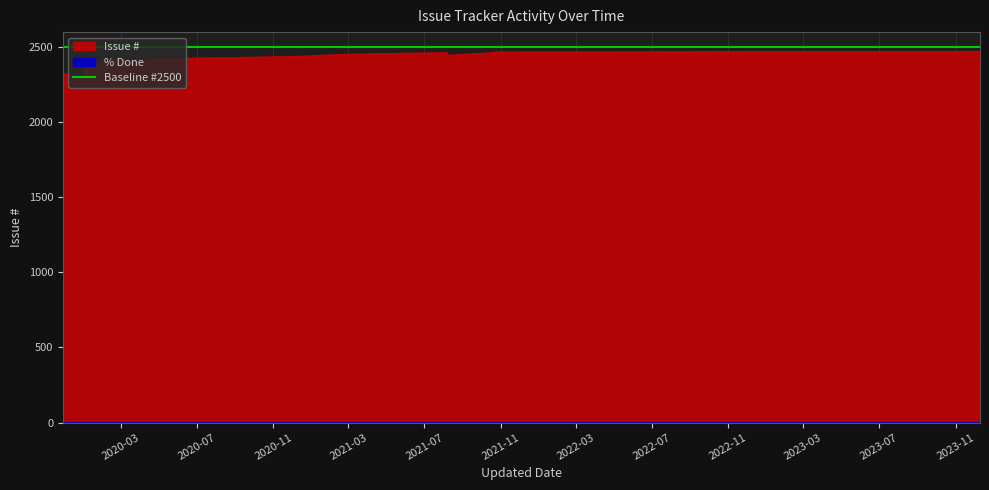

Which category has the lowest value in the Issue # series?

2019-11-29